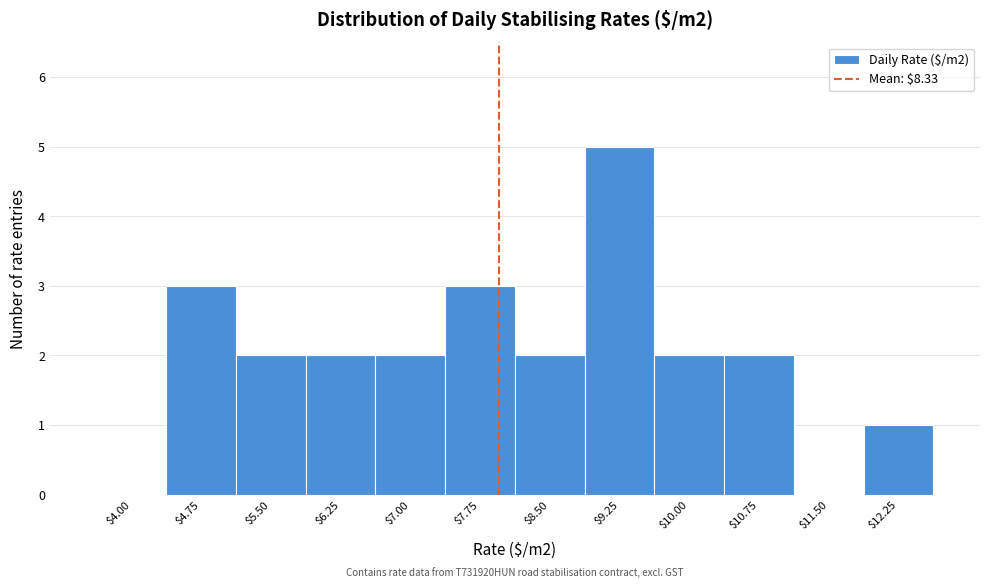

The chart shows a value of 3 at $9.25. True or false?

False